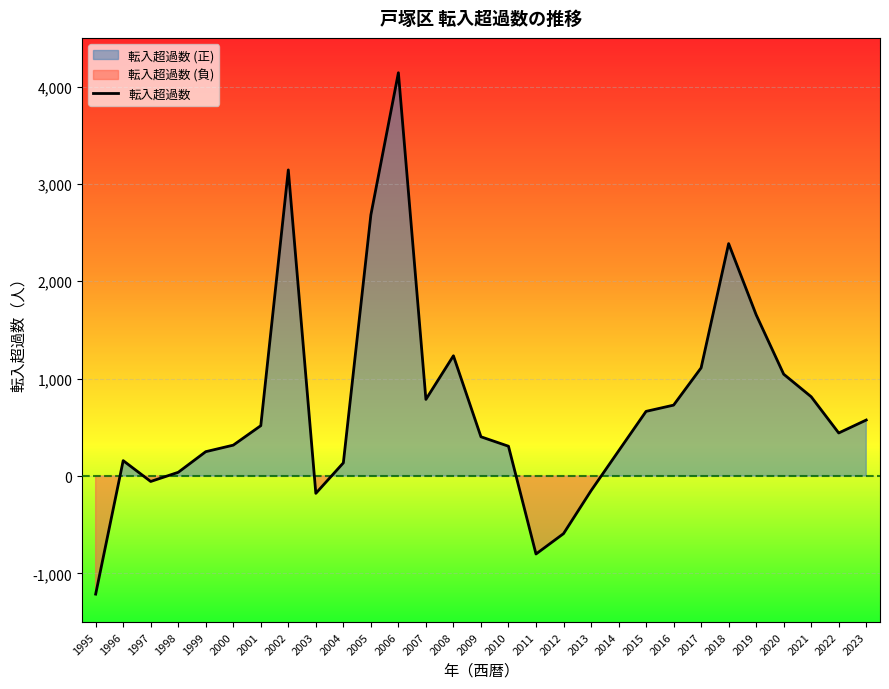

At which category does the chart reach its peak across all series?

2006